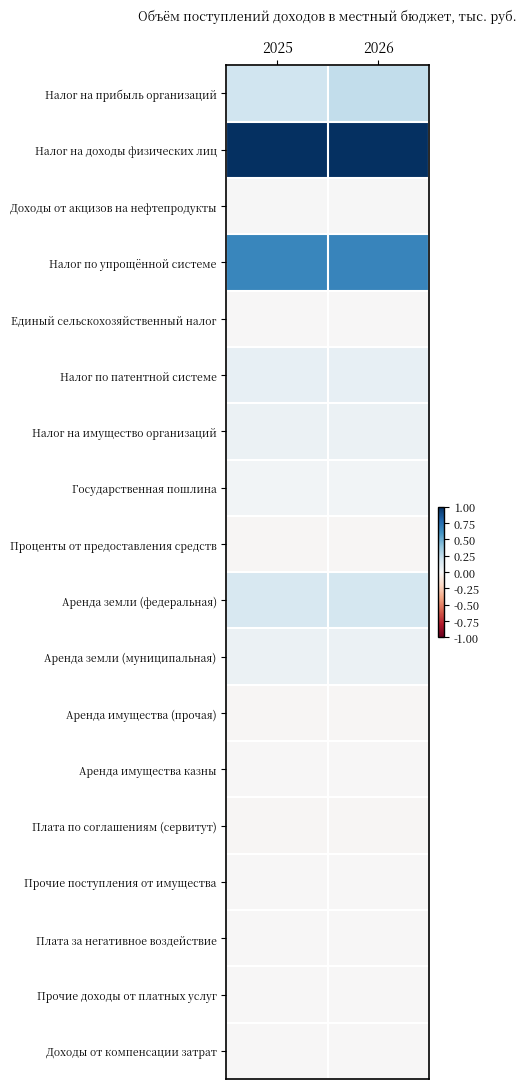

At which category does the chart reach its peak across all series?

2026